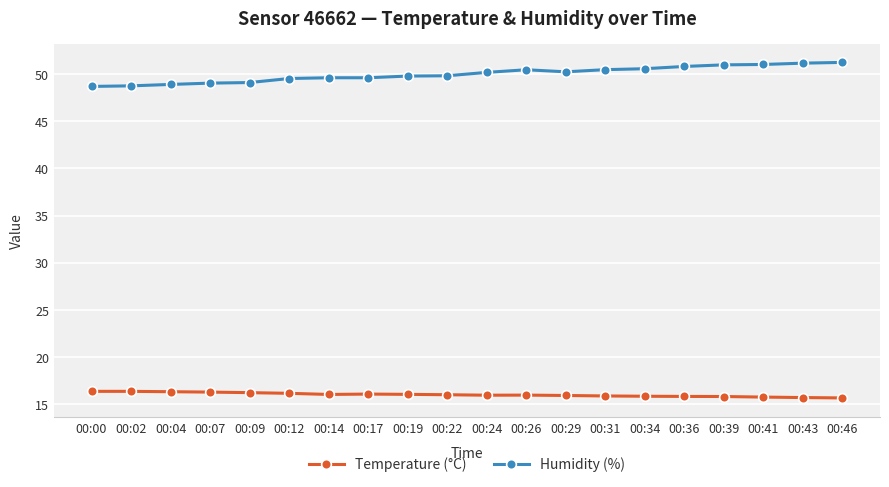

What is the approximate value of Humidity (%) at 00:41?

51.0